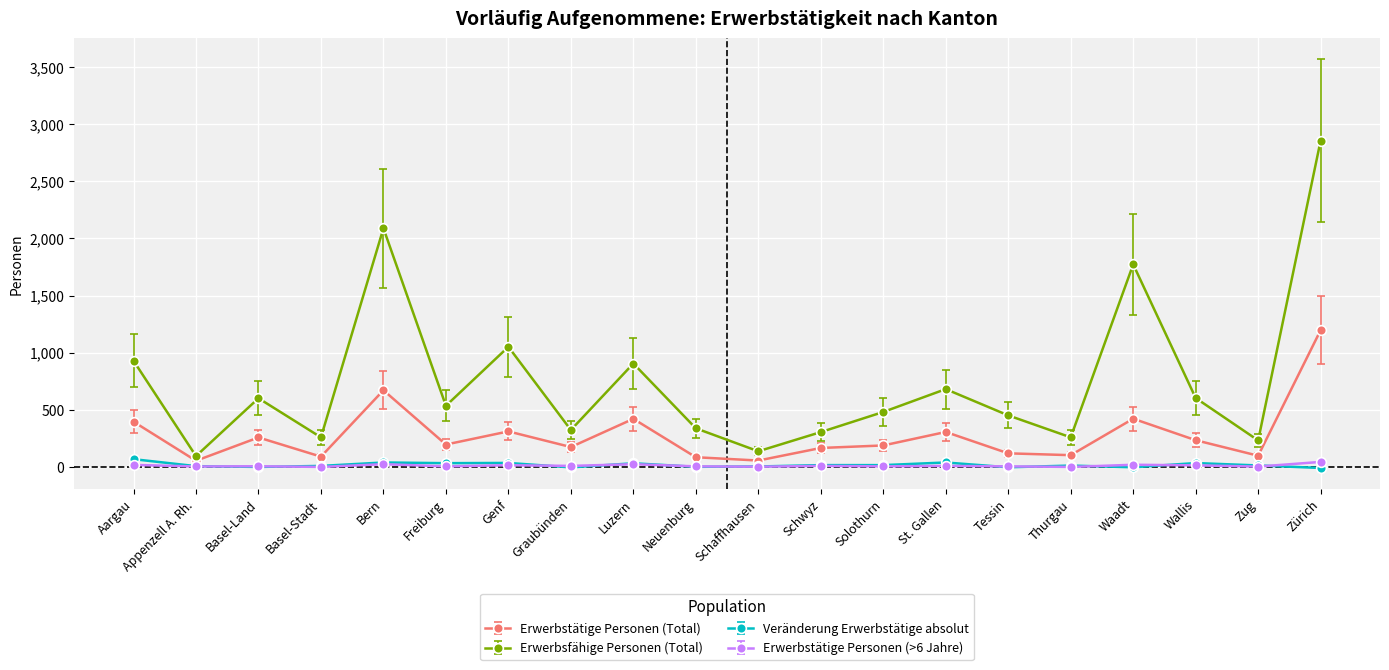

The value of Erwerbsfähige Personen (Total) at Zürich is 1290. True or false?

False